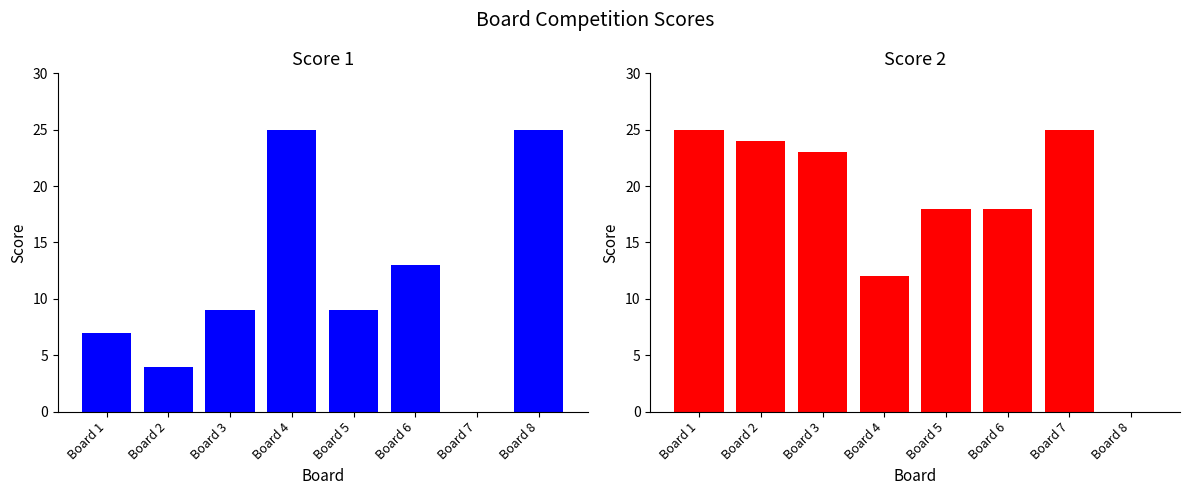

How many bars are there in total?

16